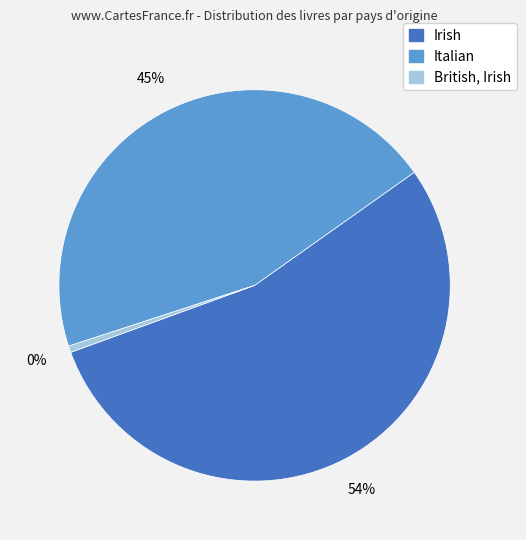

Count the number of slices in the pie.

3